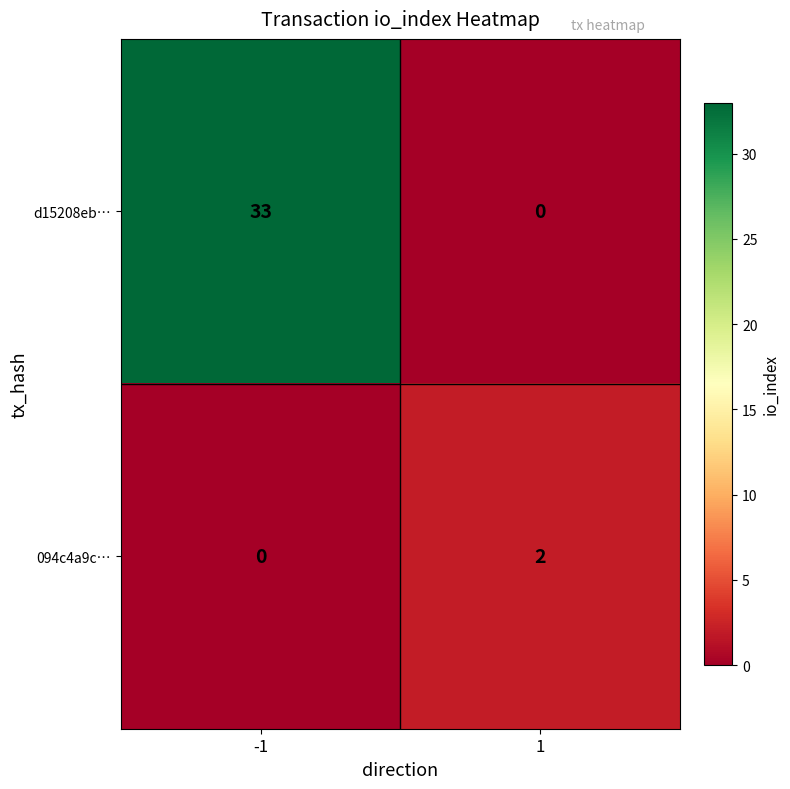

Reading right to left, transcribe all the data shown in this chart.

d15208eb…: 0	33
094c4a9c…: 2	0